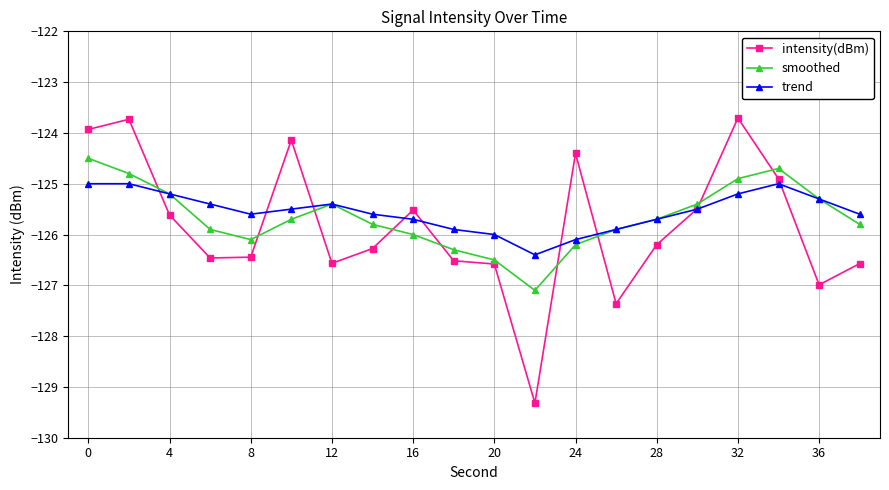

How many trend values are between -125 and -124?

3